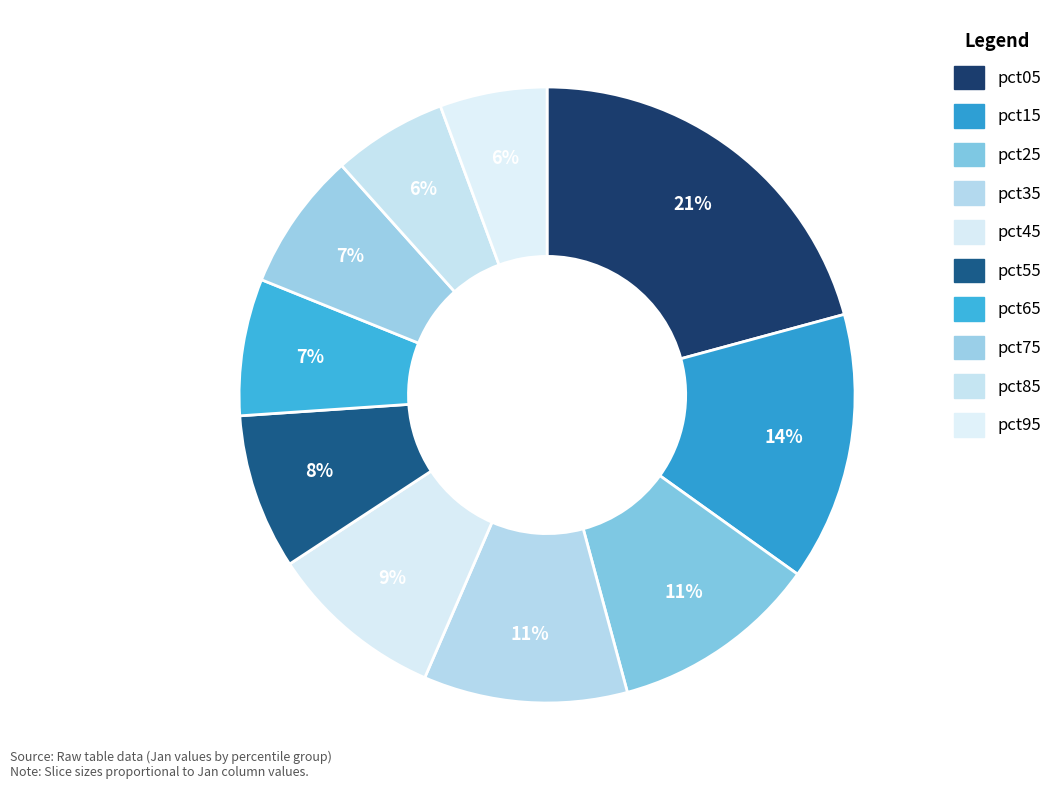

Is pct85 the majority of the pie?

No